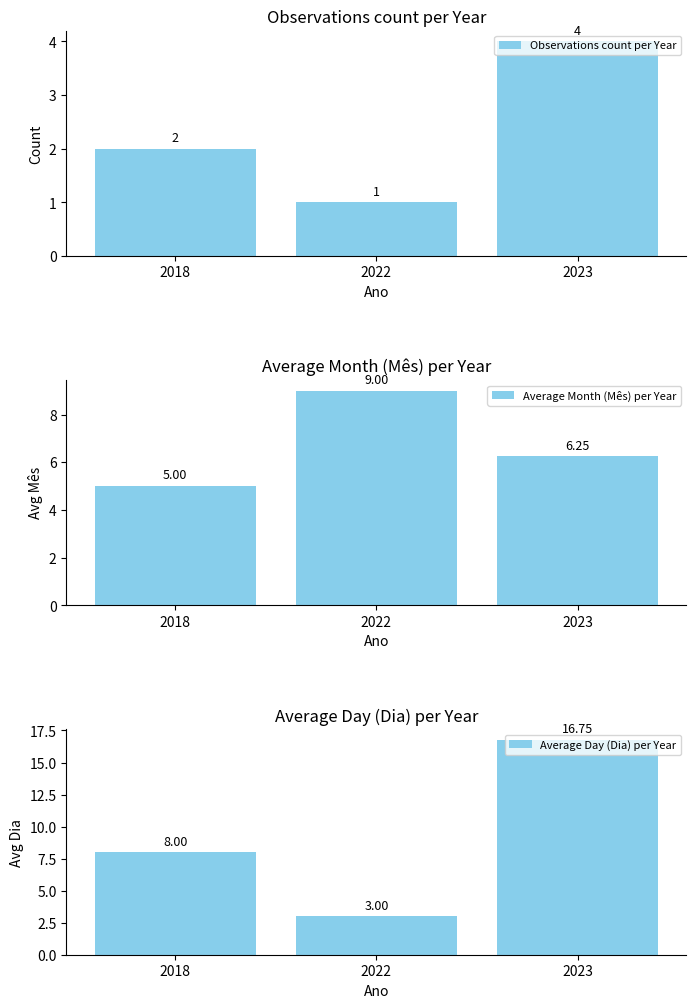

Rank the series by their maximum value, from lowest to highest.

Observations count per Year, Average Month (Mês) per Year, Average Day (Dia) per Year